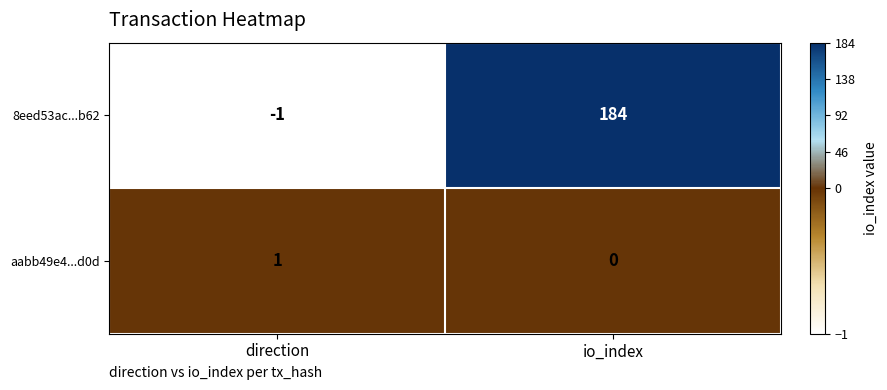

How many categories are shown in the chart?

2